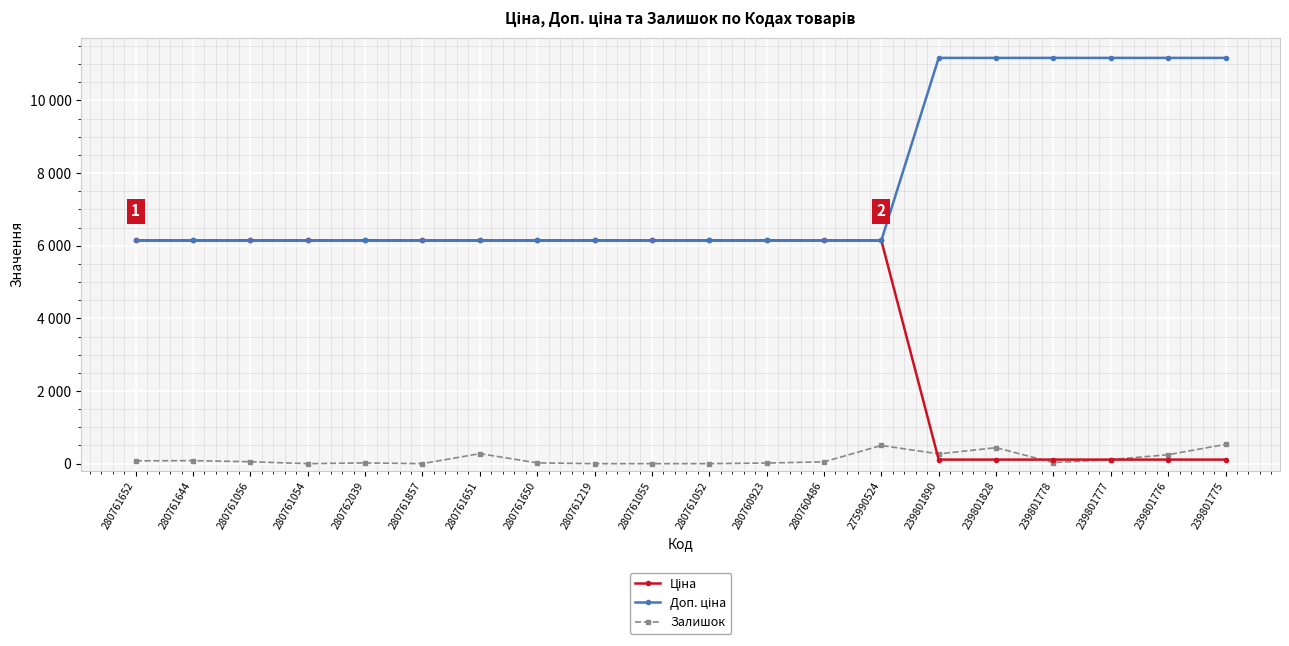

True or false: Доп. ціна has more than 1 points higher than both neighbors.

False